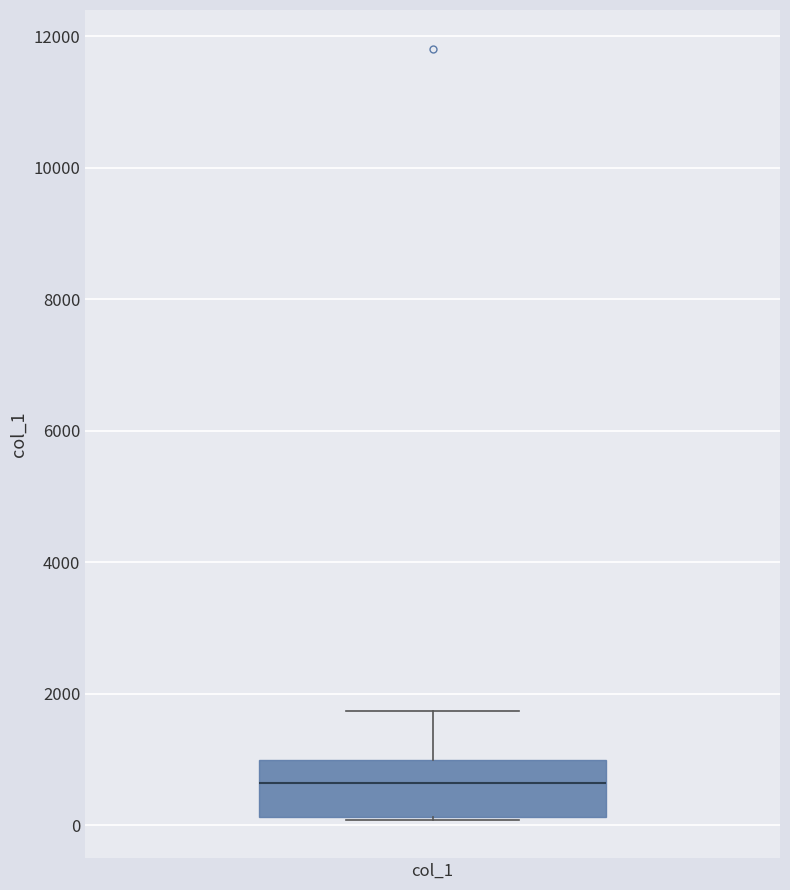

Read this box plot against the y-axis: the position of the median line, the range covered by the box, and the ends of both whiskers. The values are not printed on the chart, so give them approximately, as read against the axis.

median 600, box 200 to 1000, whiskers 0 to 1800